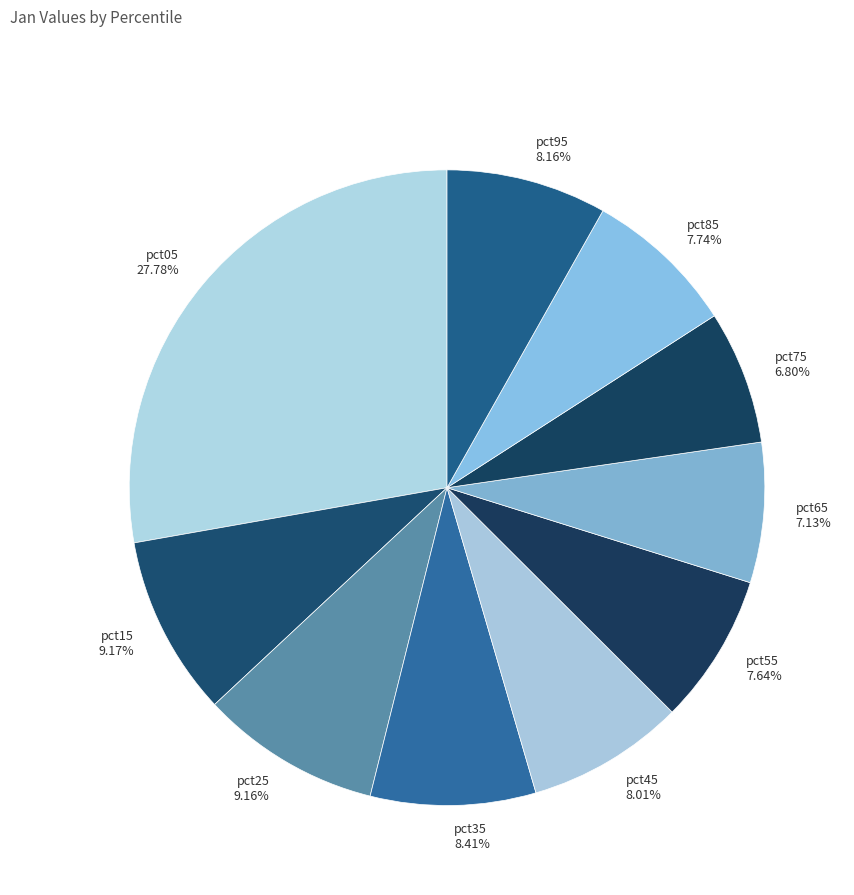

Which category has the biggest portion of the pie?

pct05